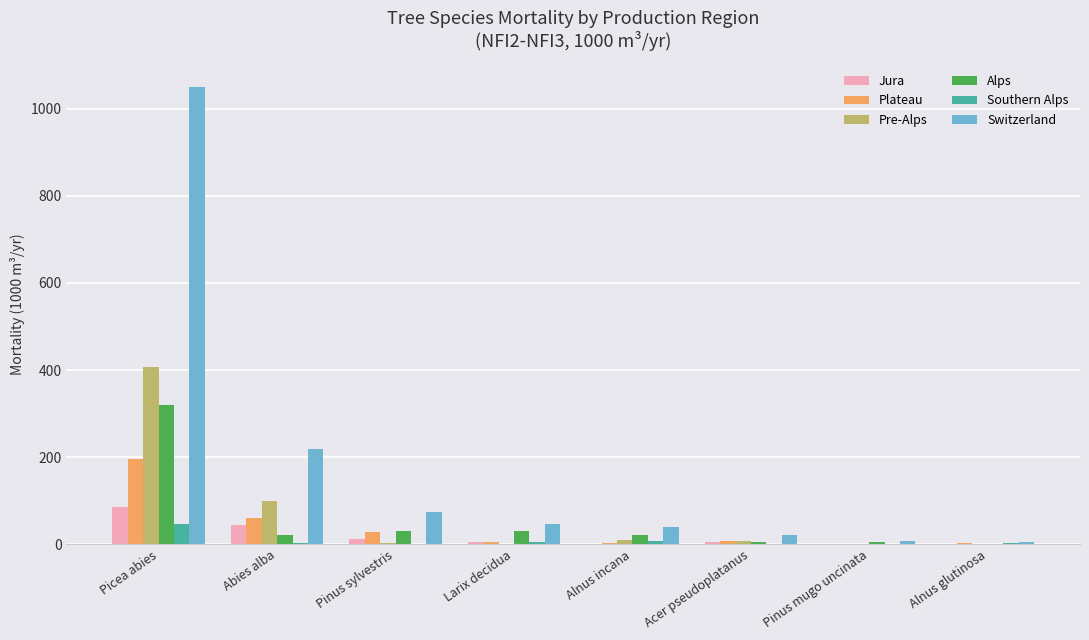

How many distinct data groups are displayed?

6